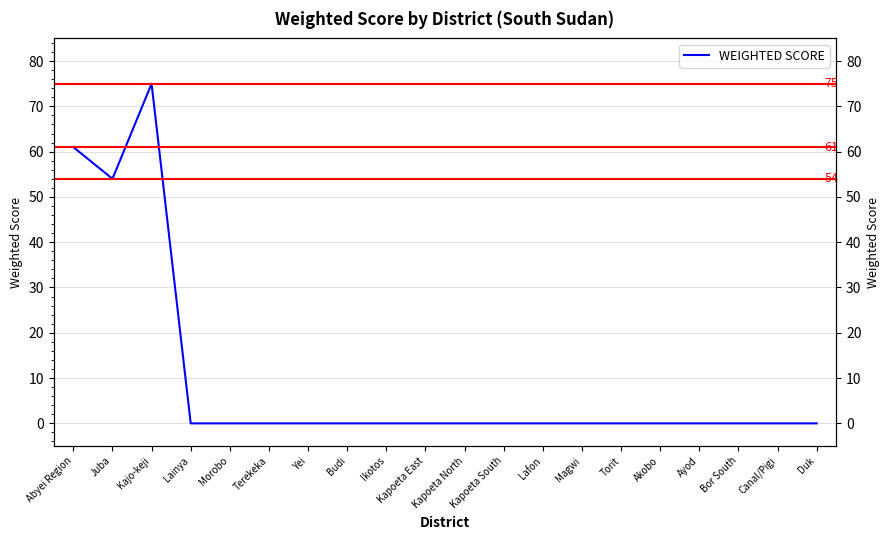

Rank the categories by value from lowest to highest.

Lainya, Morobo, Terekeka, Yei, Budi, Ikotos, Kapoeta East, Kapoeta North, Kapoeta South, Lafon, Magwi, Torit, Akobo, Ayod, Bor South, Canal/Pigi, Duk, Juba, Abyei Region, Kajo-keji